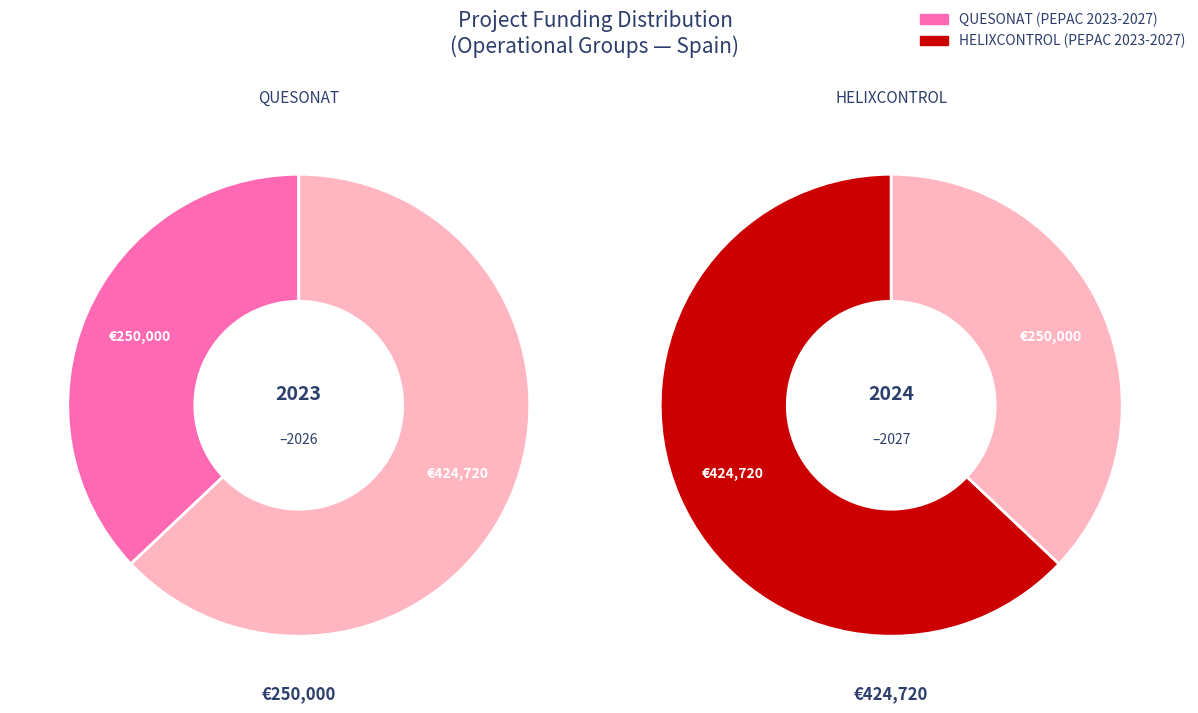

What is the change in value from QUESONAT to HELIXCONTROL?

+174720